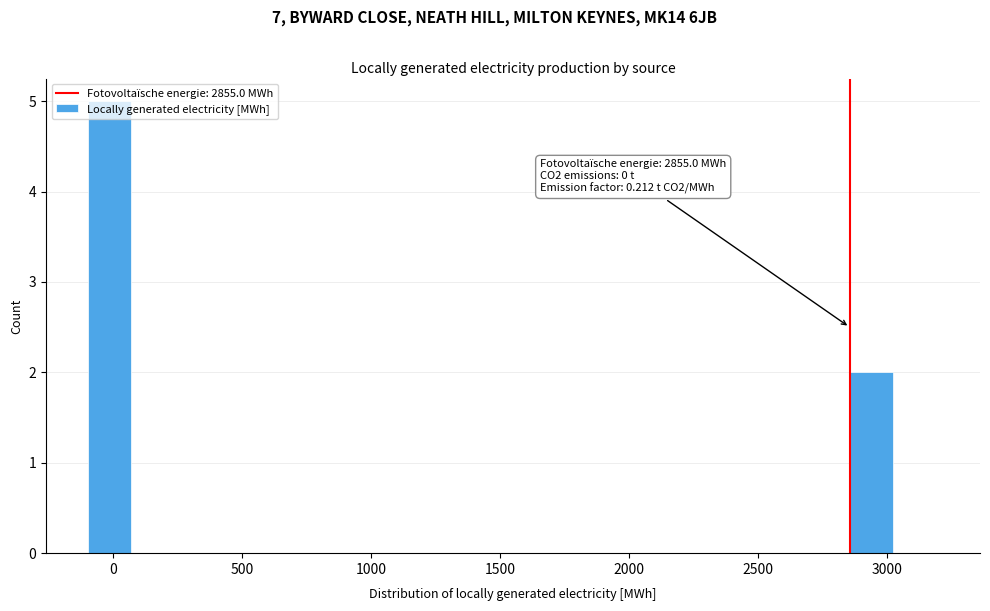

Read against the x-axis, roughly where is the centre of the tallest bar?

0